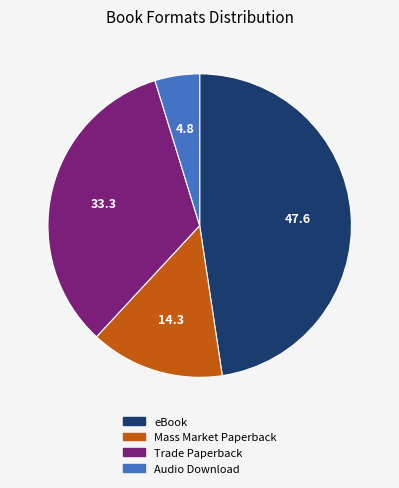

Which slice is the largest?

eBook